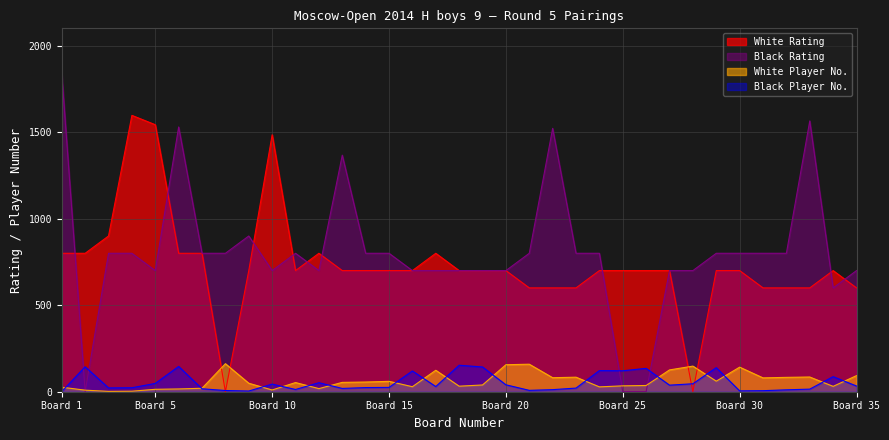

Where is the first local maximum for White No.?

8